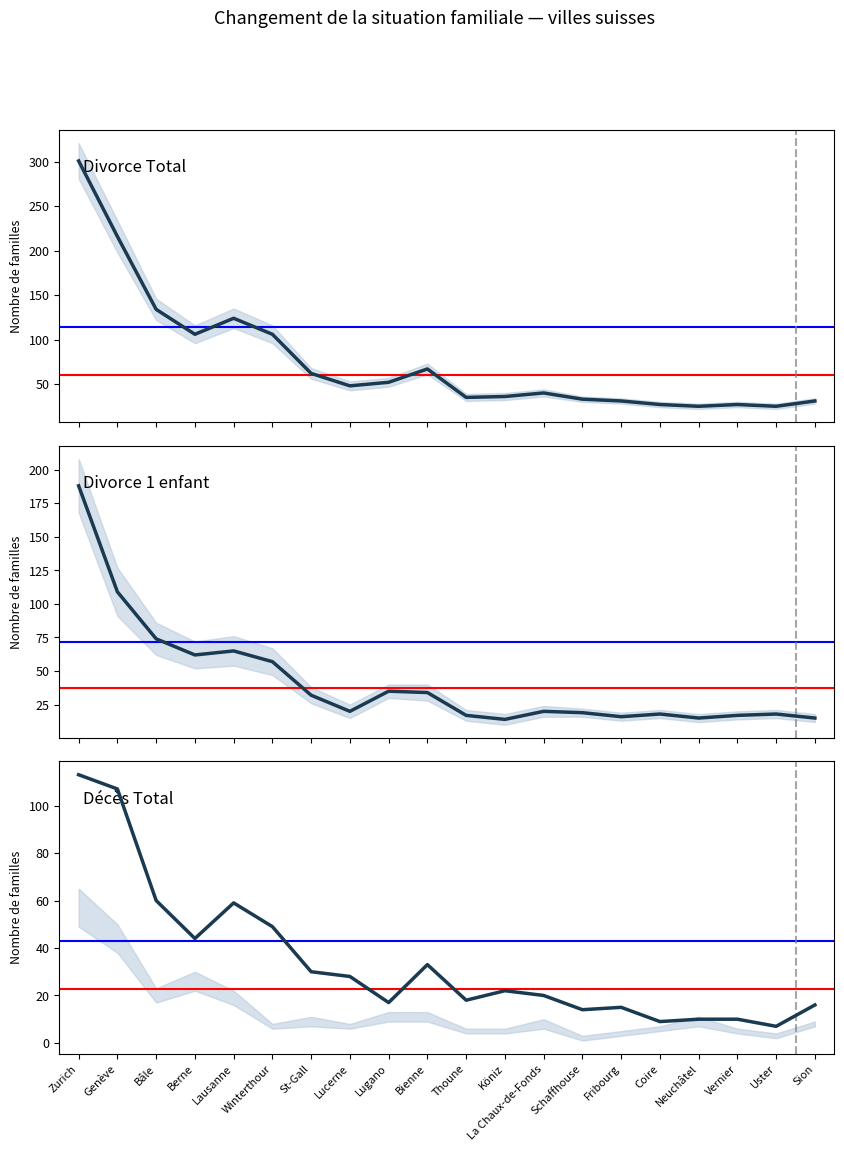

What is the difference between the highest and lowest values at Berne?

62